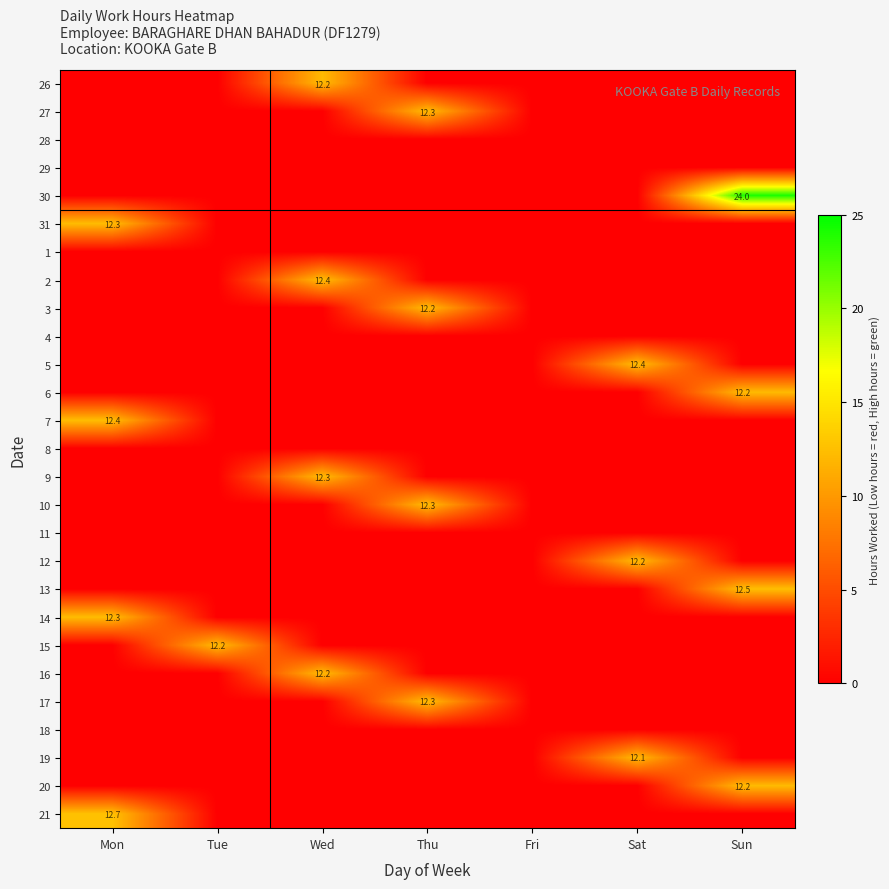

The value of 30 at Sun is 24.0. True or false?

True